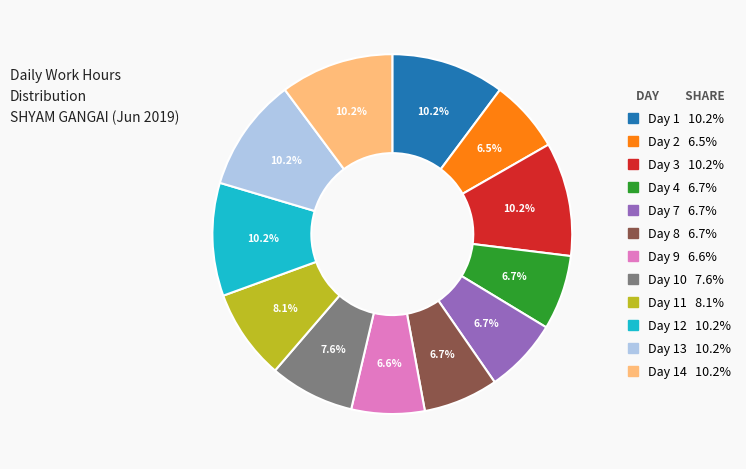

To the nearest percent, what is the difference between the largest and smallest slice percentages?

4%